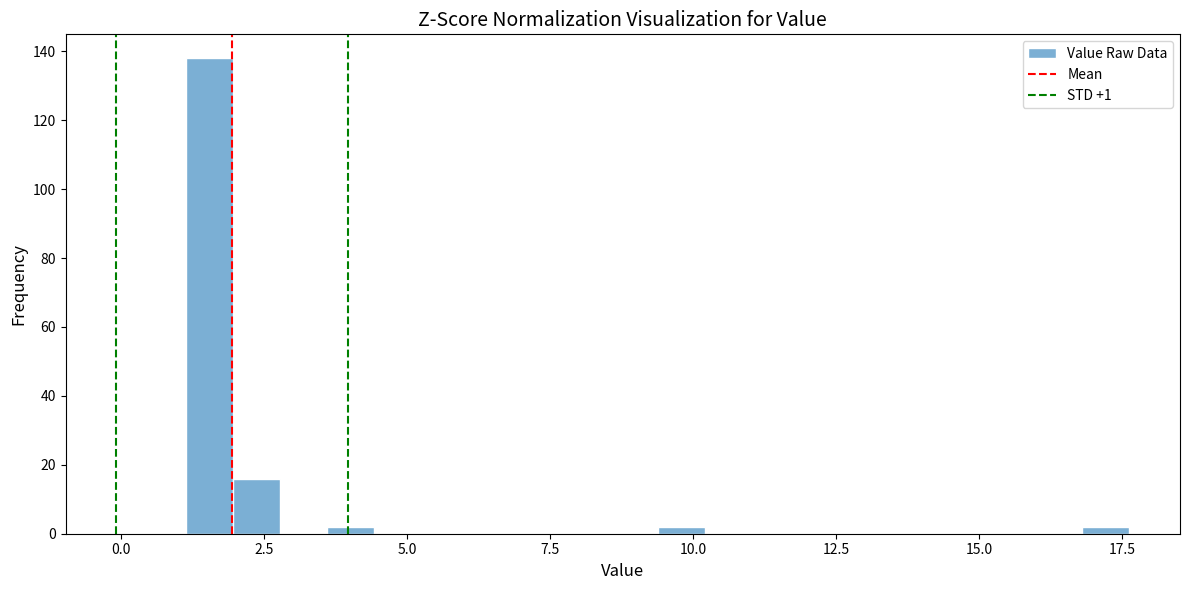

Around what value on the x-axis is the tallest bar? Give the approximate position of its centre, as read against the axis.

1.5